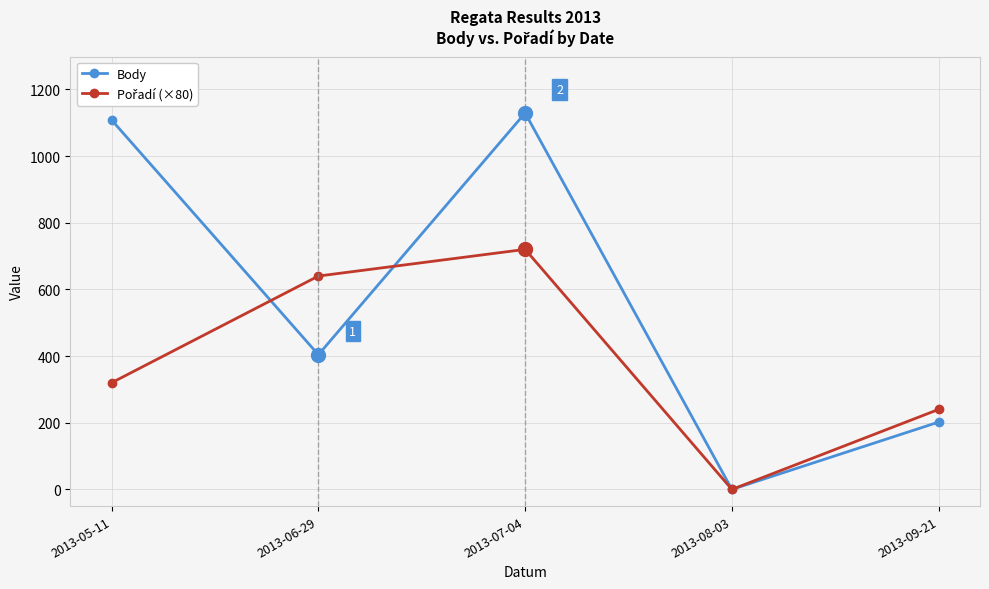

At which label is Body closest to 564?

2013-06-29